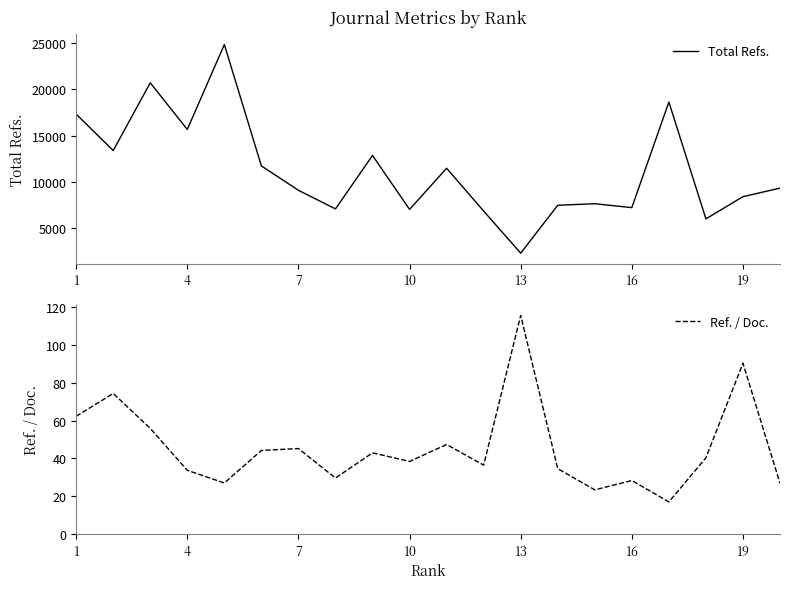

How many values in the Ref. / Doc. series exceed 40?

10